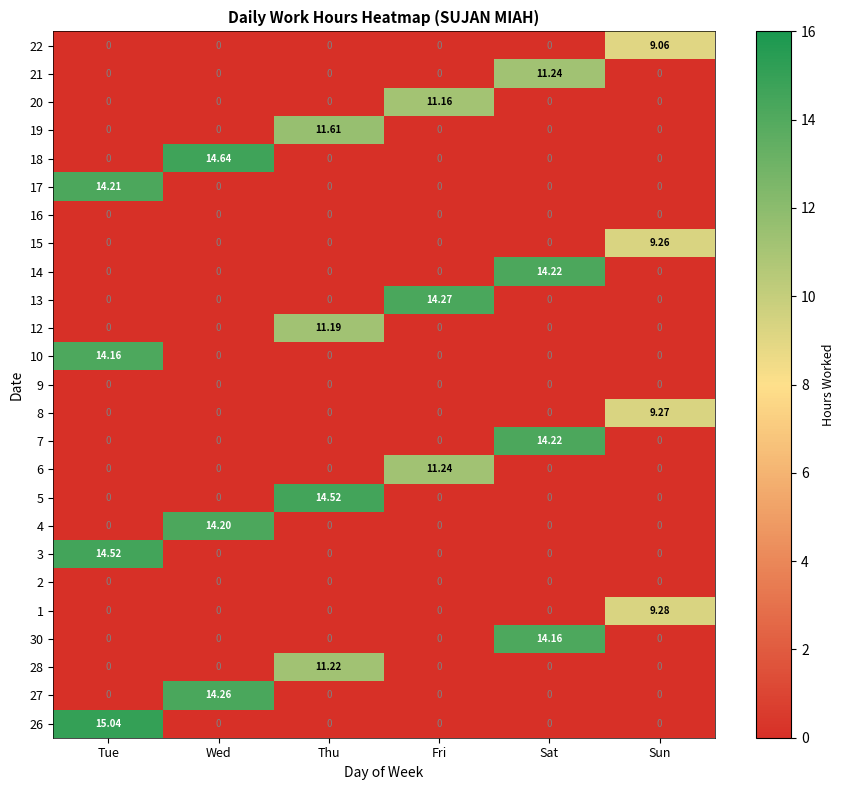

Which category has the highest value across all series?

Tue